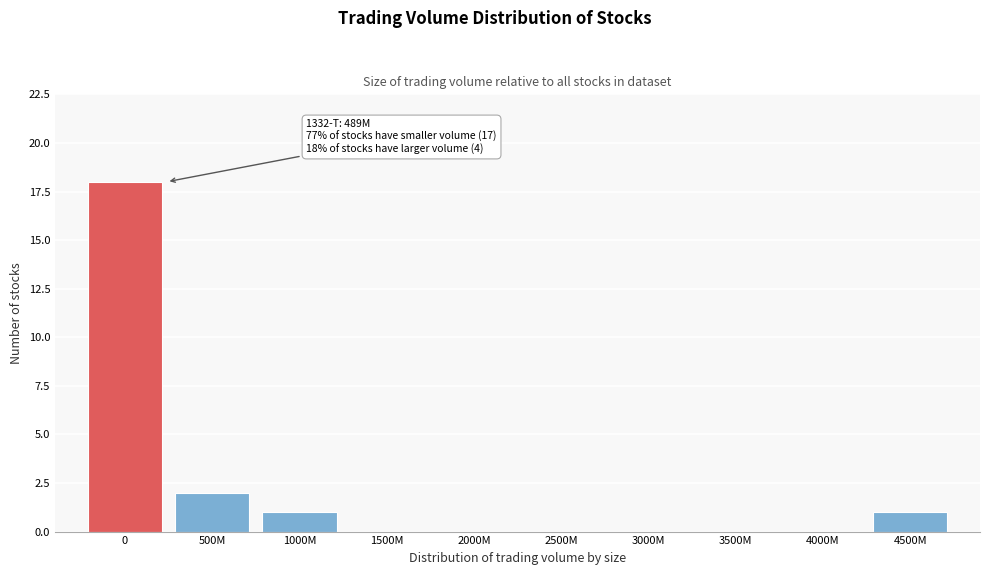

Reading left to right, transcribe all the data shown in this chart.

0=18	500M=2	1000M=1	1500M=0	2000M=0	2500M=0	3000M=0	3500M=0	4000M=0	4500M=1